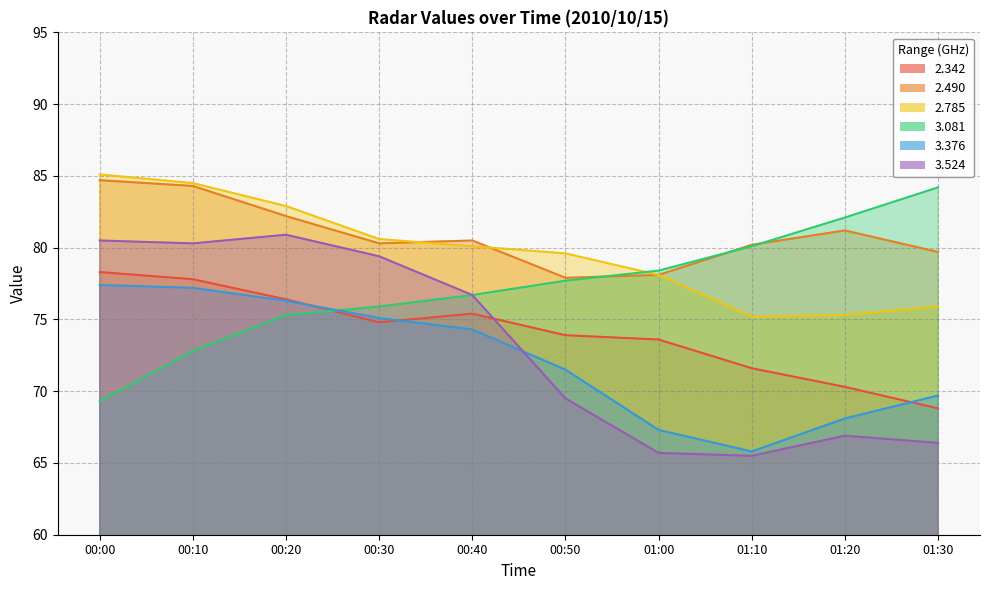

Reading right to left, transcribe all the data shown in this chart.

2.342: 01:30=68.8	01:20=70.3	01:10=71.6	01:00=73.6	00:50=73.9	00:40=75.4	00:30=74.8	00:20=76.4	00:10=77.8	00:00=78.3
2.490: 01:30=79.7	01:20=81.2	01:10=80.2	01:00=78.1	00:50=77.9	00:40=80.5	00:30=80.3	00:20=82.2	00:10=84.3	00:00=84.7
2.785: 01:30=75.9	01:20=75.3	01:10=75.2	01:00=78.1	00:50=79.6	00:40=80.1	00:30=80.6	00:20=82.9	00:10=84.5	00:00=85.1
3.081: 01:30=84.2	01:20=82.1	01:10=80.1	01:00=78.4	00:50=77.7	00:40=76.7	00:30=75.9	00:20=75.3	00:10=72.8	00:00=69.3
3.376: 01:30=69.7	01:20=68.1	01:10=65.8	01:00=67.3	00:50=71.5	00:40=74.3	00:30=75.1	00:20=76.3	00:10=77.2	00:00=77.4
3.524: 01:30=66.4	01:20=66.9	01:10=65.5	01:00=65.7	00:50=69.5	00:40=76.7	00:30=79.4	00:20=80.9	00:10=80.3	00:00=80.5